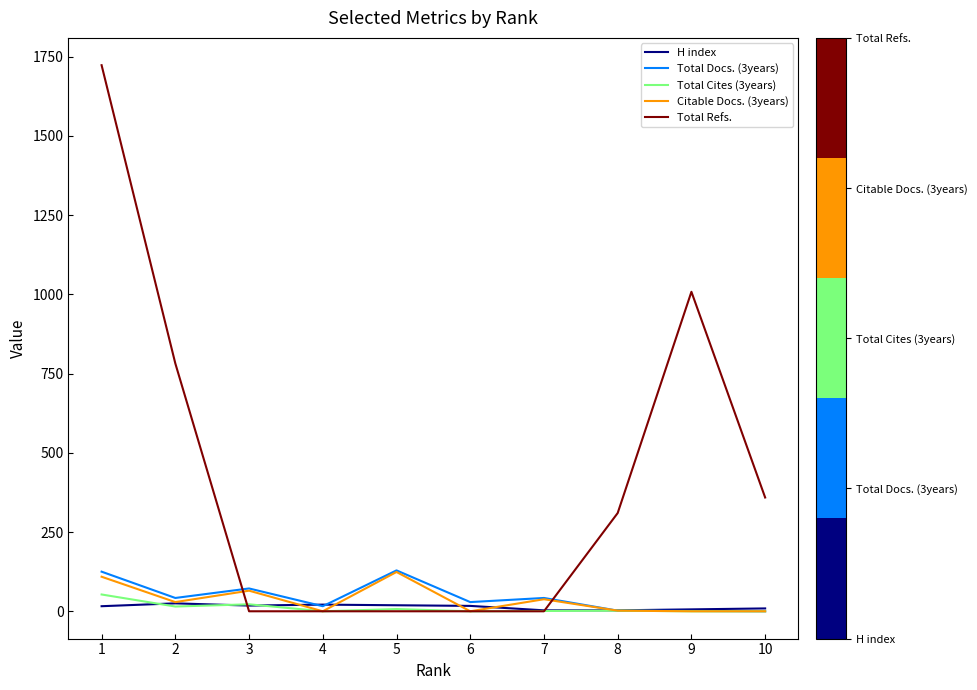

How many series are shown in this chart?

5